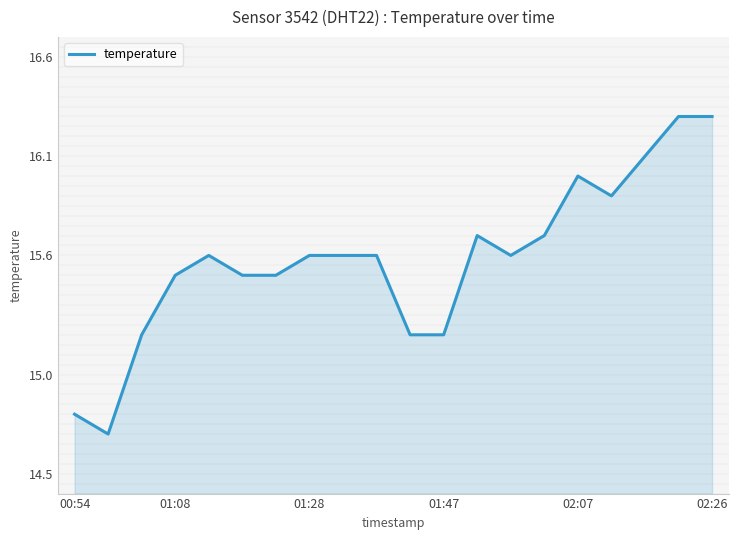

How many values exceed 15?

18